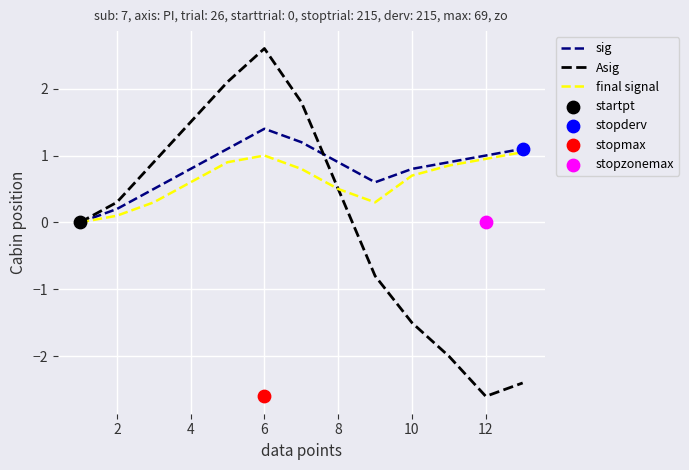

What is the highest value of the Asig series?

2.6